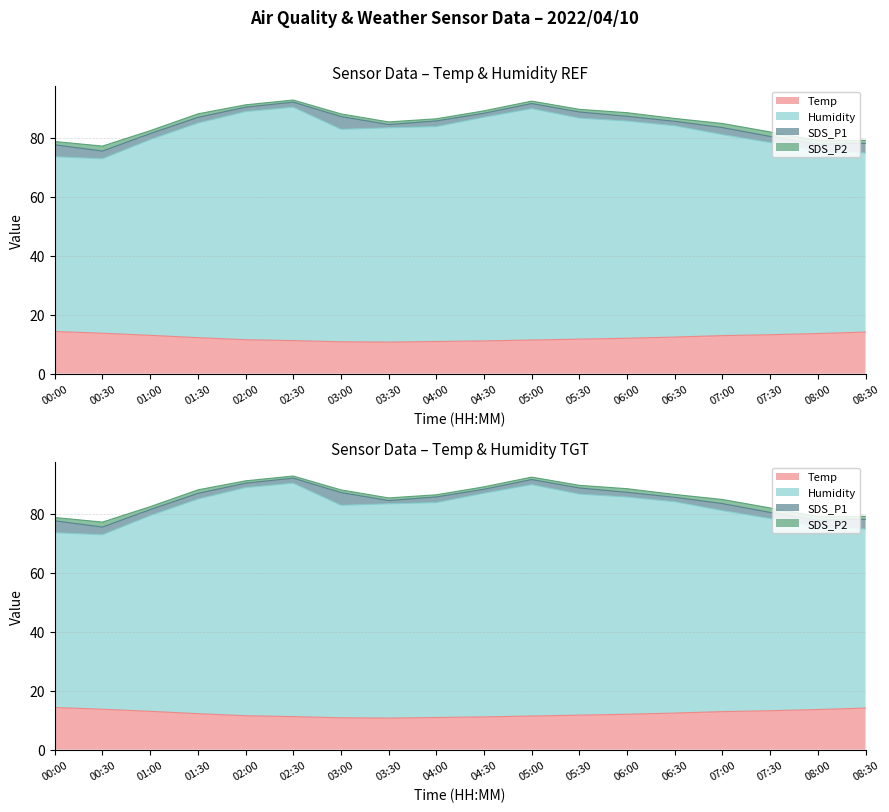

At which label does Temp first exceed 12?

00:00